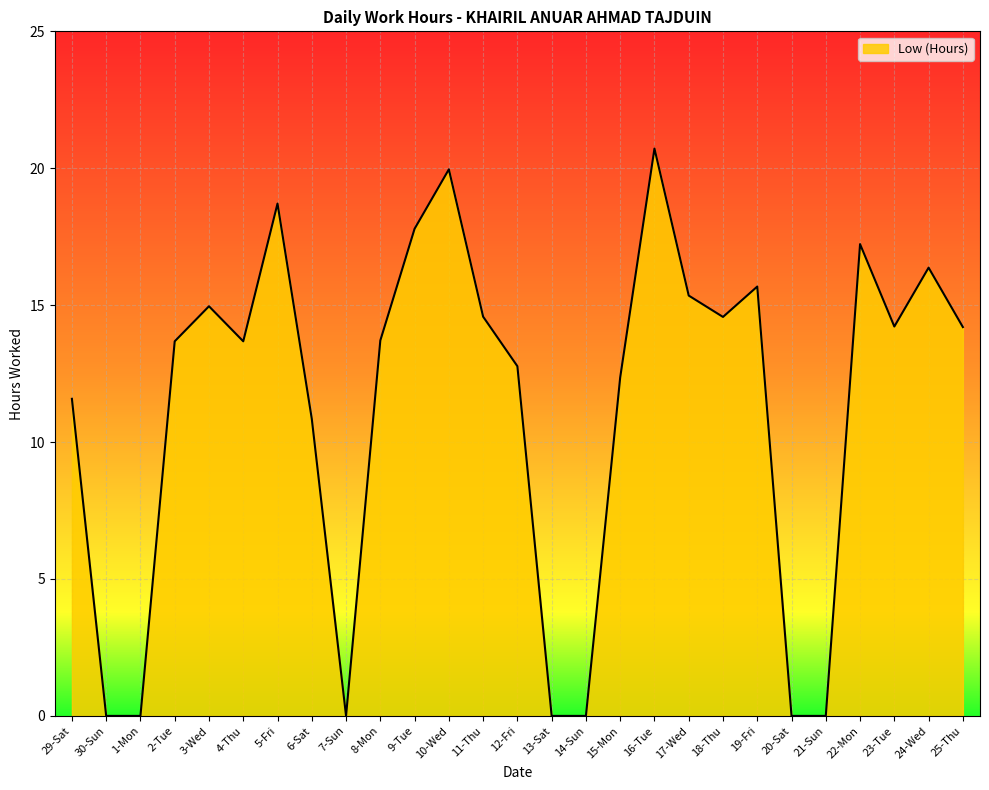

What is the difference between the values at 30-Sun and 15-Mon?

12.4